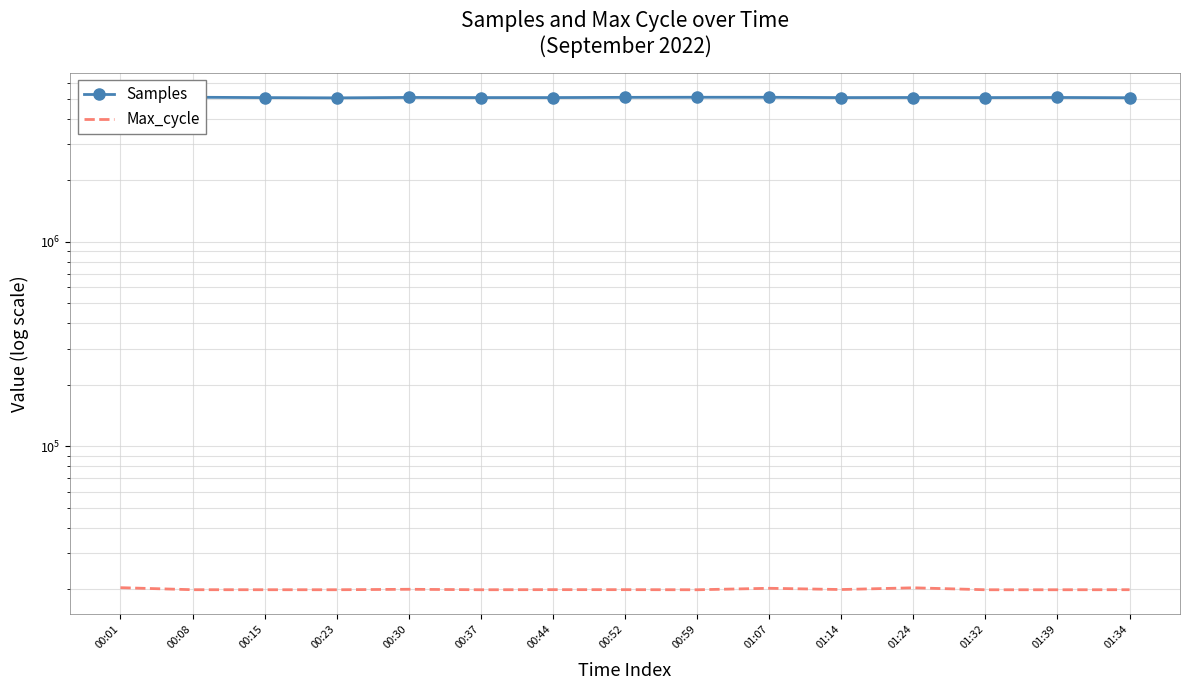

What are all the series names shown in the legend?

Samples, Max_cycle